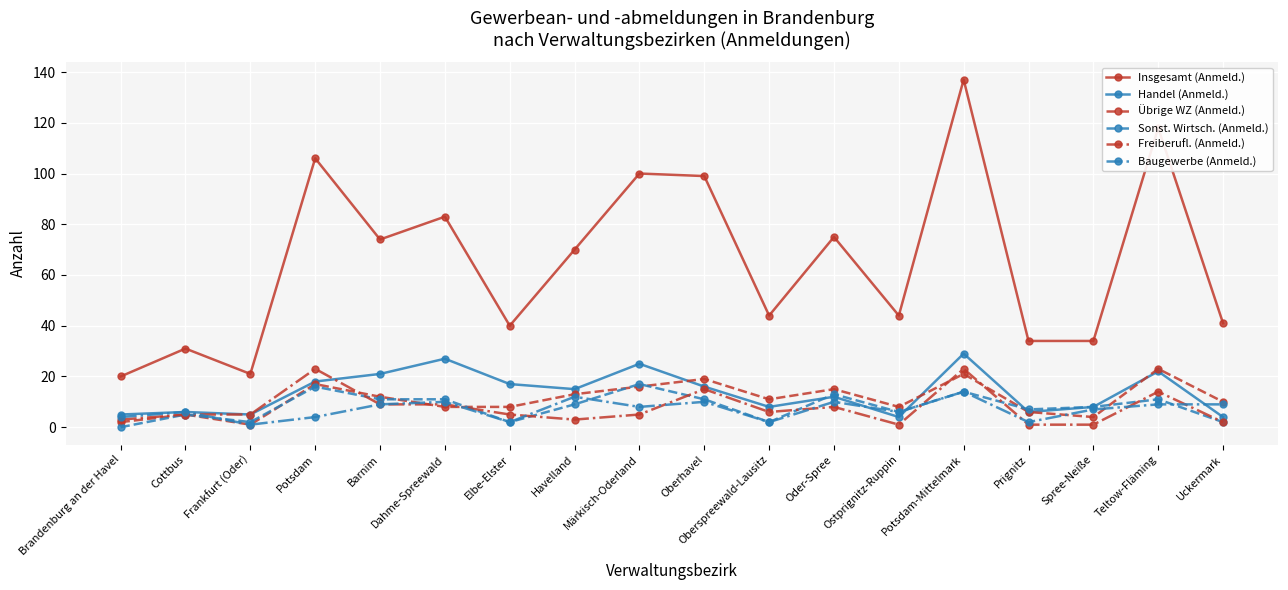

What are all the series names shown in the legend?

Insgesamt (Anmeld.), Handel (Anmeld.), Übrige WZ (Anmeld.), Sonst. Wirtsch. (Anmeld.), Freiberufl. (Anmeld.), Baugewerbe (Anmeld.)